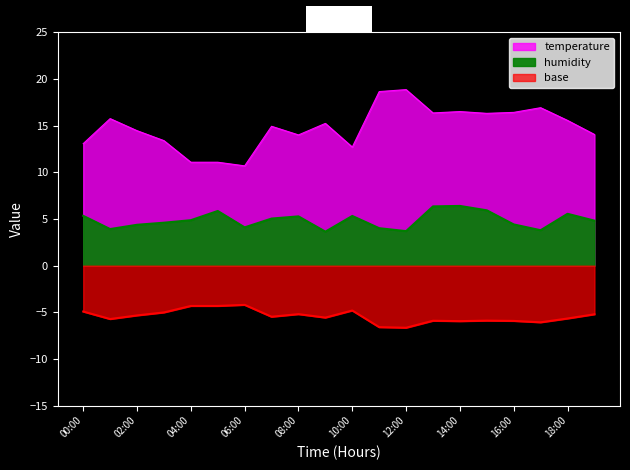

What is the label of the 1st point from the left?

00:00